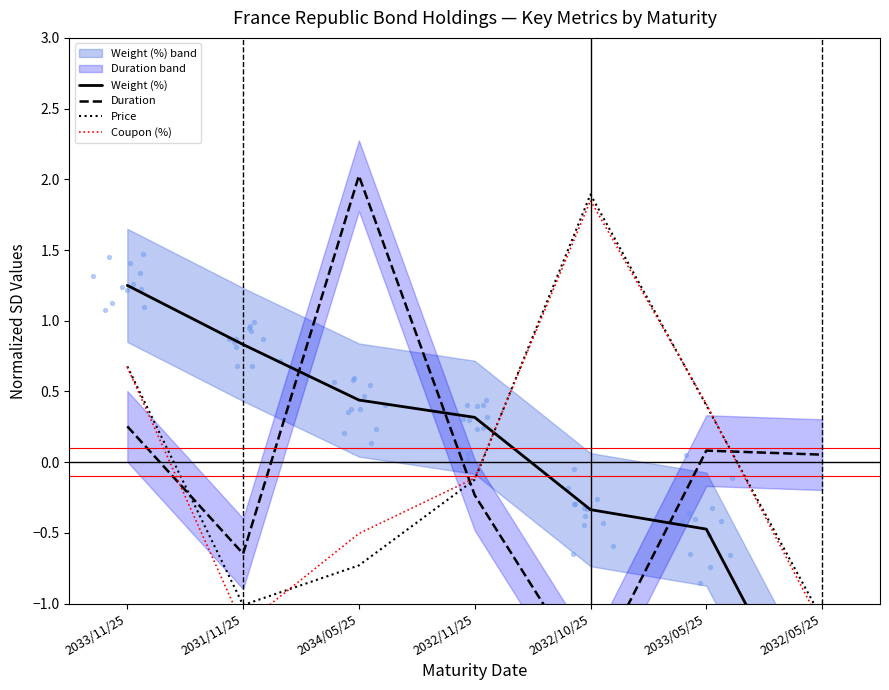

At how many categories does at least one series exceed 0?

7